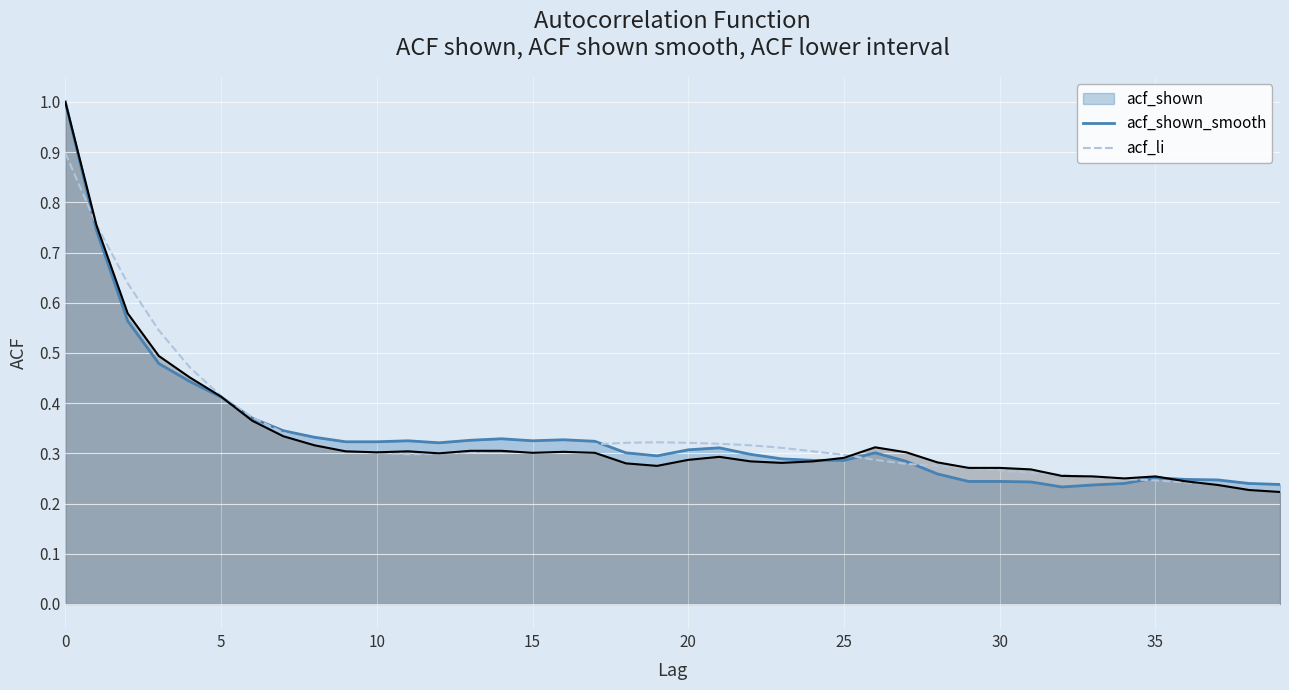

True or false: the data has more than 0 interior local peaks.

True